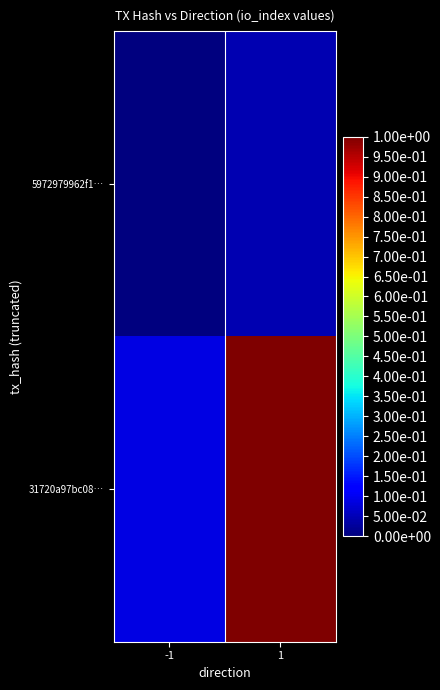

How many series are shown in this chart?

2